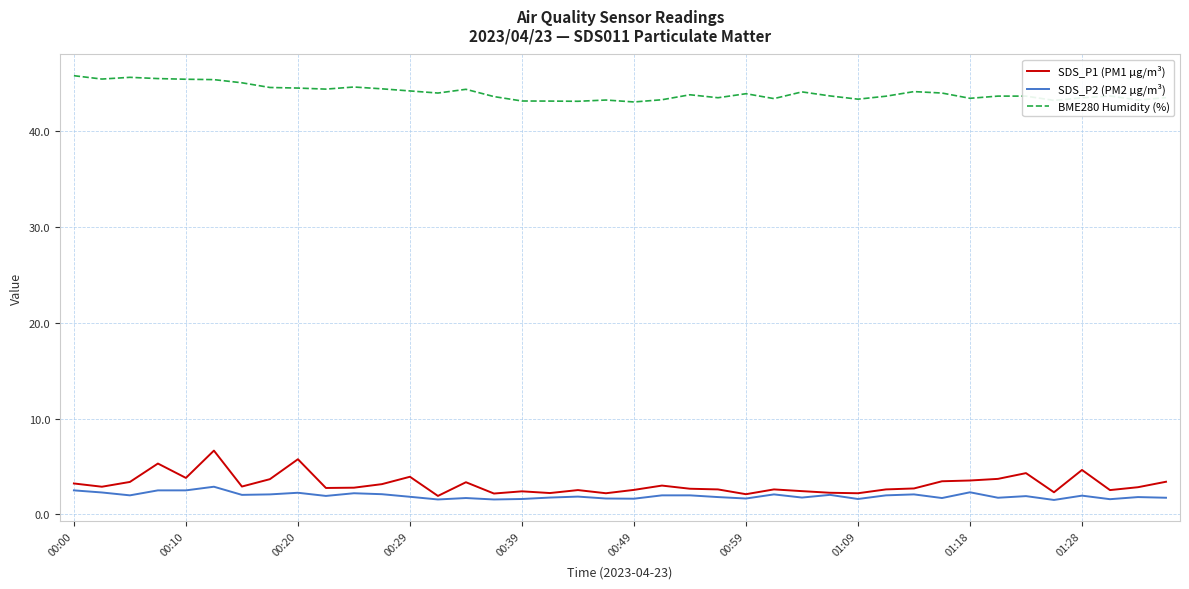

True or false: SDS_P1 (PM1 µg/m³) and BME280 Humidity (%) cross at least once.

False